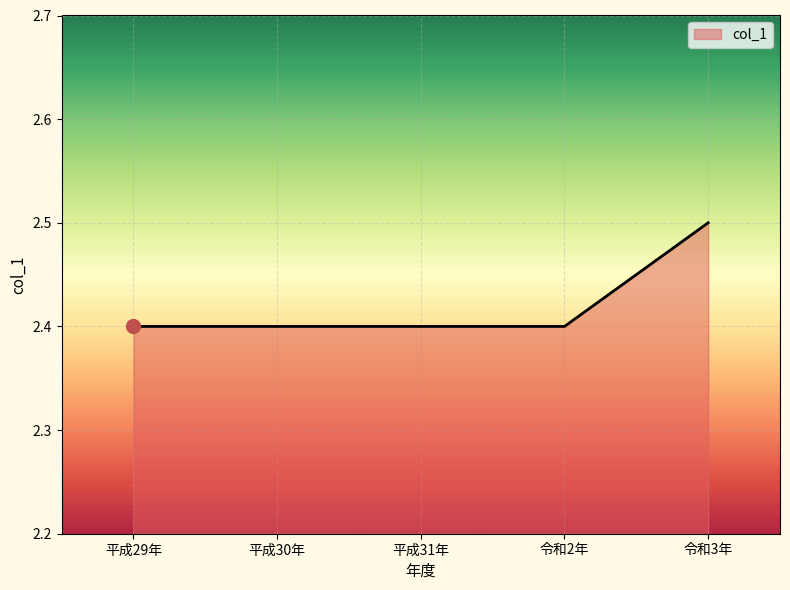

Which has a higher value, 平成29年 or 令和3年?

令和3年